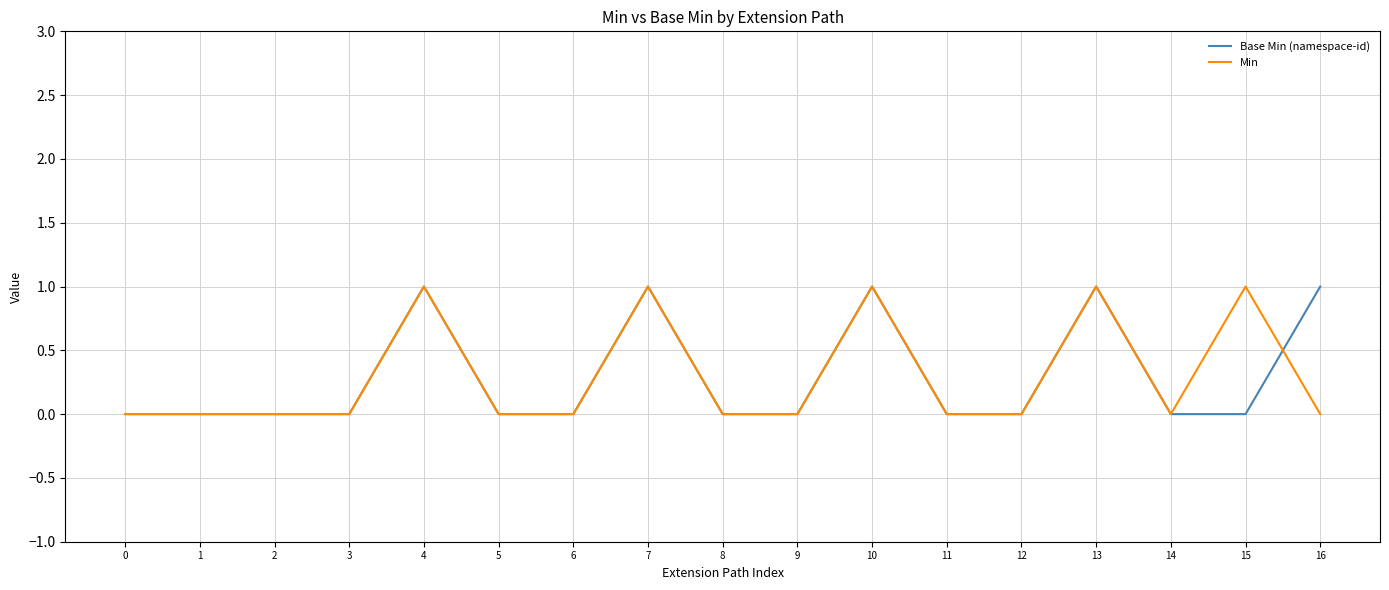

Between 4 and 16, which series saw the biggest shift?

Min